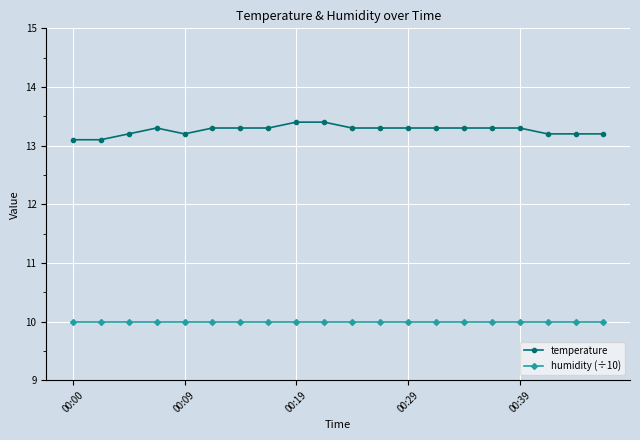

What is the value of the temperature point at the 10th from the left?

13.4